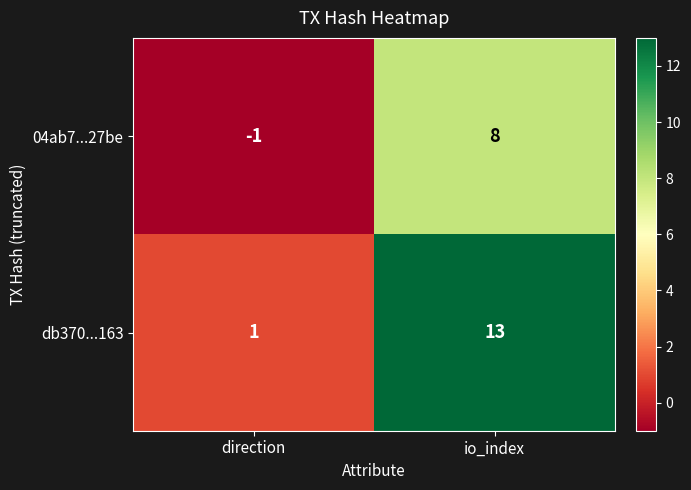

Reading right to left, what are all the values shown in this chart?

04ab7...27be: 8	-1
db370...163: 13	1